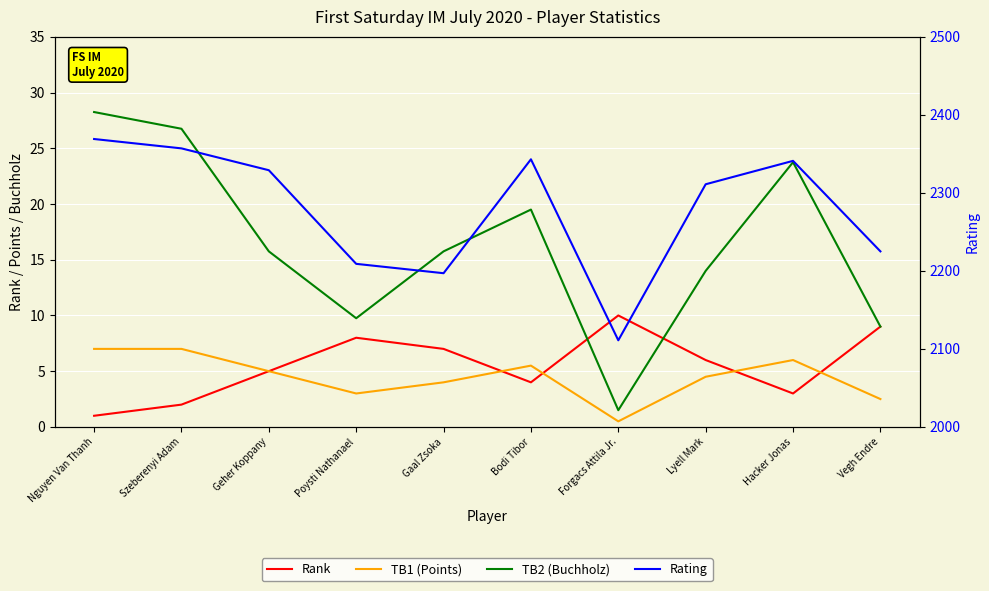

Reading left to right, transcribe all the data shown in this chart.

Rank: 1.0	2.0	5.0	8.0	7.0	4.0	10.0	6.0	3.0	9.0
TB1 (Points): 7.0	7.0	5.0	3.0	4.0	5.5	0.5	4.5	6.0	2.5
TB2 (Buchholz): 28.2	26.8	15.8	9.8	15.8	19.5	1.5	14.0	23.8	9.0
Rating: 2369.0	2357.0	2329.0	2209.0	2197.0	2343.0	2111.0	2311.0	2341.0	2225.0